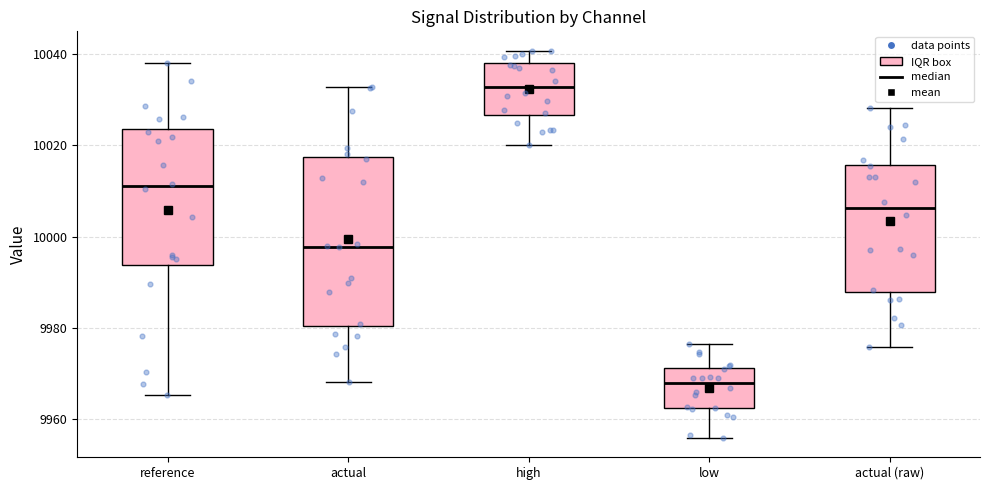

Which box has the highest median line?

high